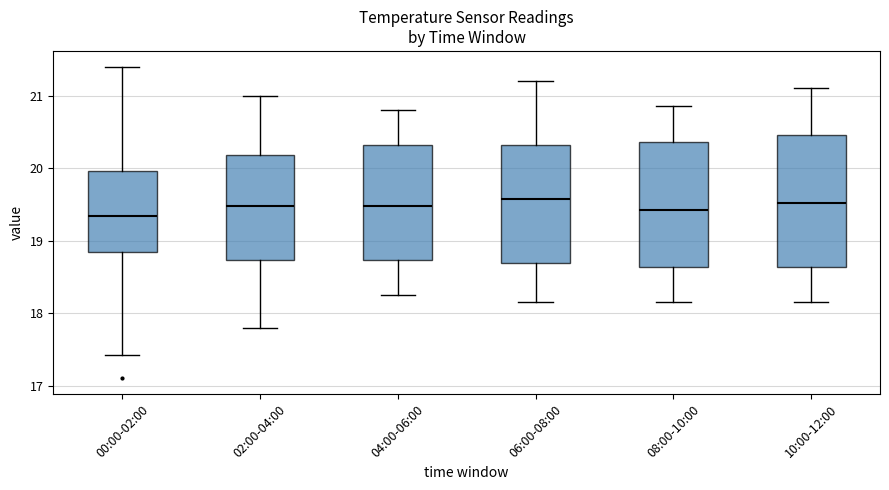

Reading left to right, transcribe this box plot: for each box, give where its median line is, the range the box spans, and where its two whiskers end, as read against the y-axis. The values are not printed on the chart, so give them approximately, as read against the axis.

00:00-02:00: median 19.3, box 18.8 to 20.0, whiskers 17.4 to 21.4
02:00-04:00: median 19.5, box 18.7 to 20.2, whiskers 17.8 to 21.0
04:00-06:00: median 19.5, box 18.7 to 20.3, whiskers 18.3 to 20.8
06:00-08:00: median 19.6, box 18.7 to 20.3, whiskers 18.2 to 21.2
08:00-10:00: median 19.4, box 18.6 to 20.4, whiskers 18.2 to 20.9
10:00-12:00: median 19.5, box 18.6 to 20.5, whiskers 18.2 to 21.1